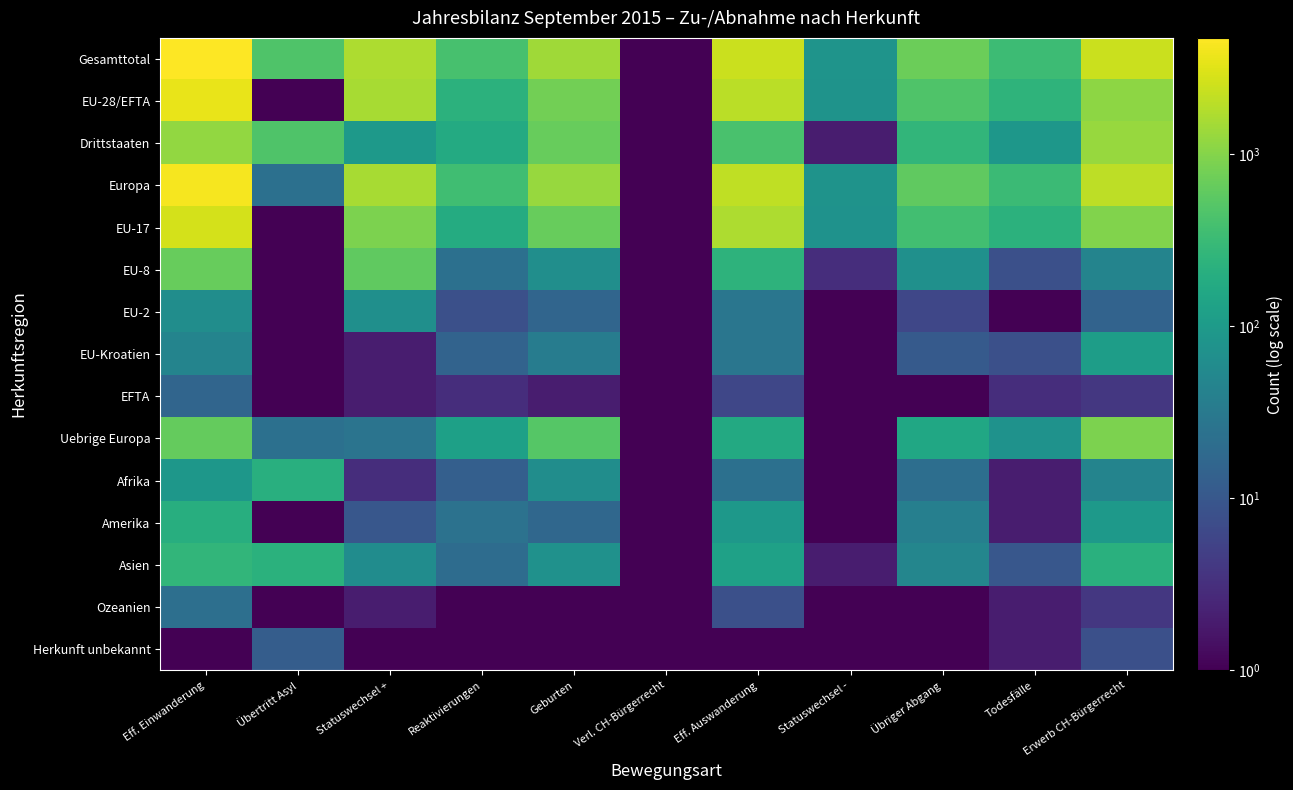

Count the number of categories in the chart.

11